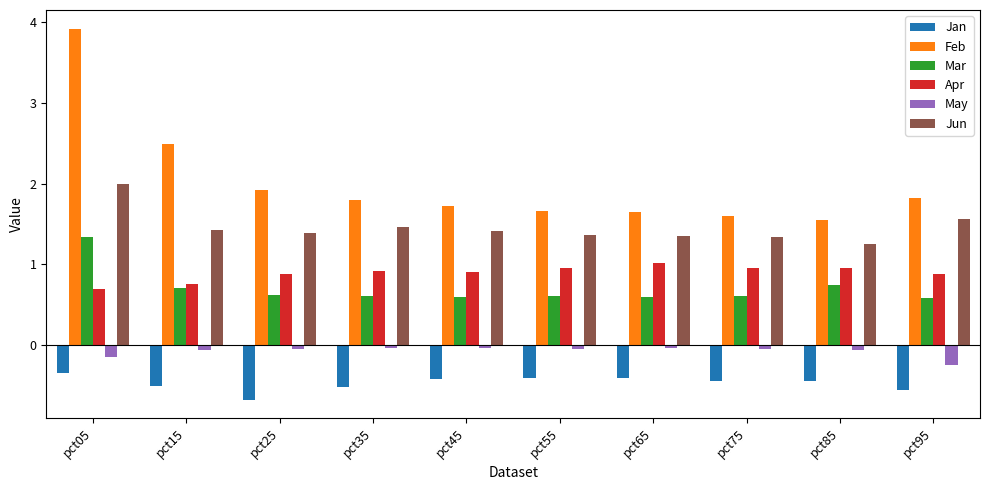

How many bars are there in each group?

6